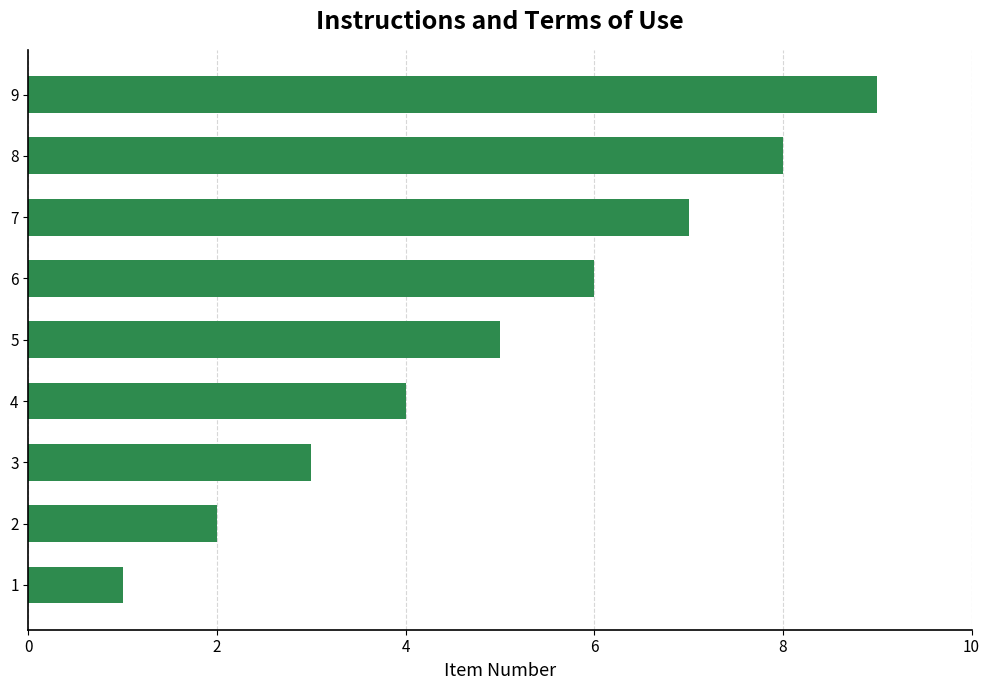

What is the change in value from 3 to 8?

+5